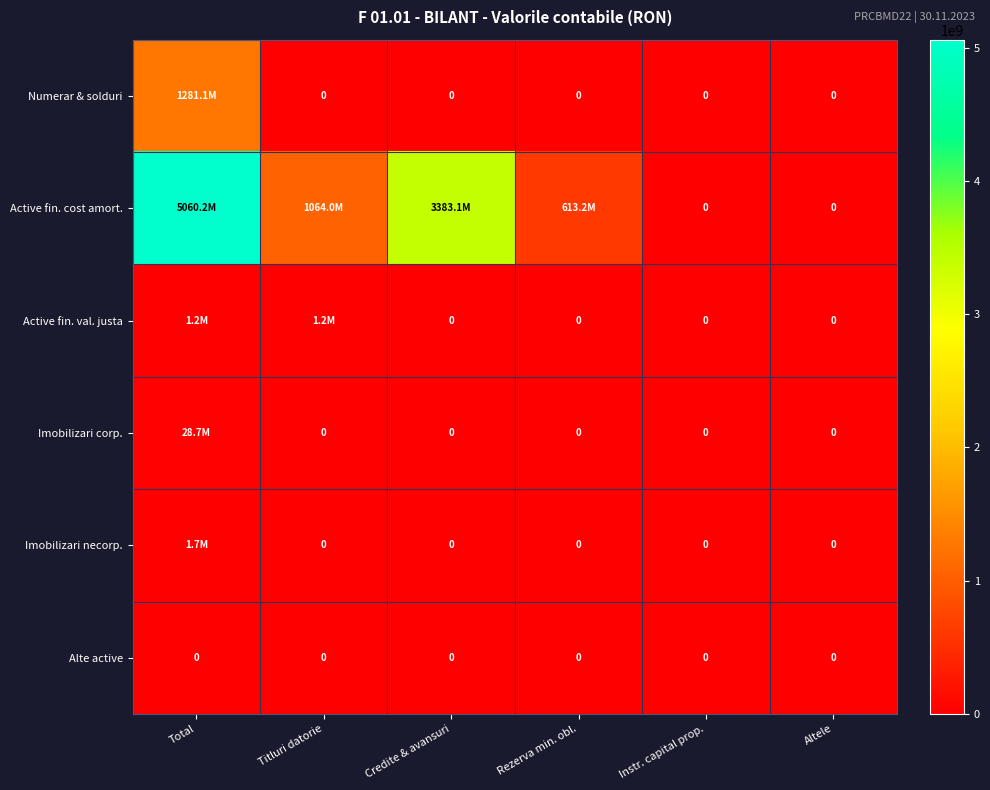

How many categories are shown in the chart?

6